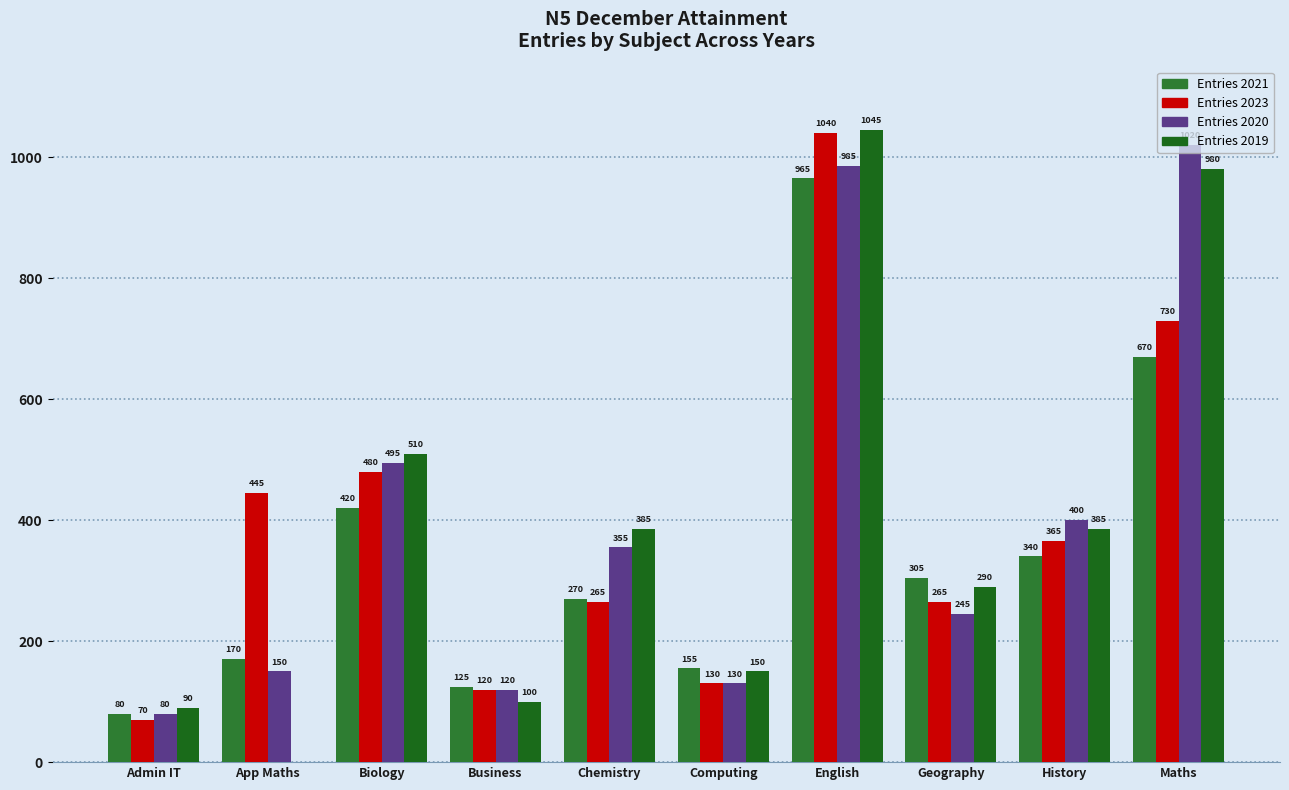

At how many categories does at least one series exceed 308?

6